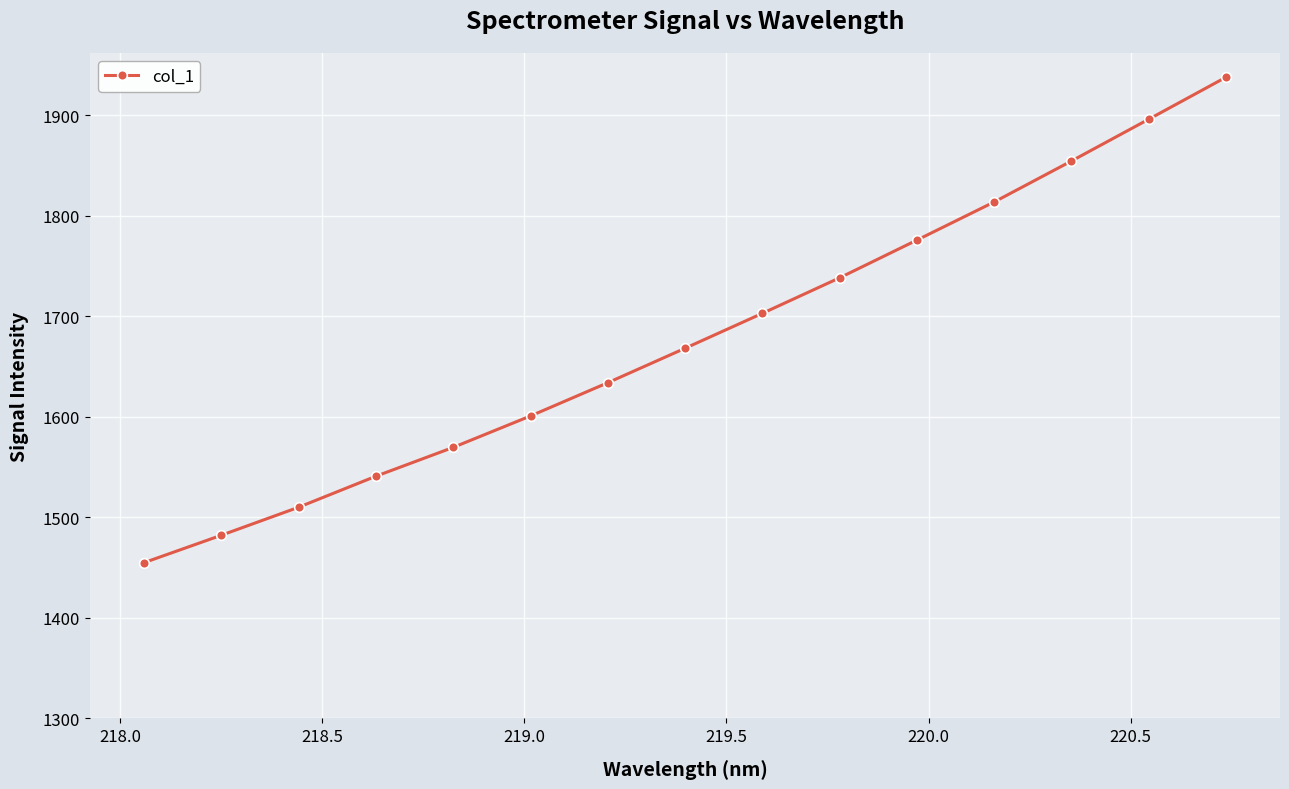

What is the minimum value shown in the chart?

1455.0